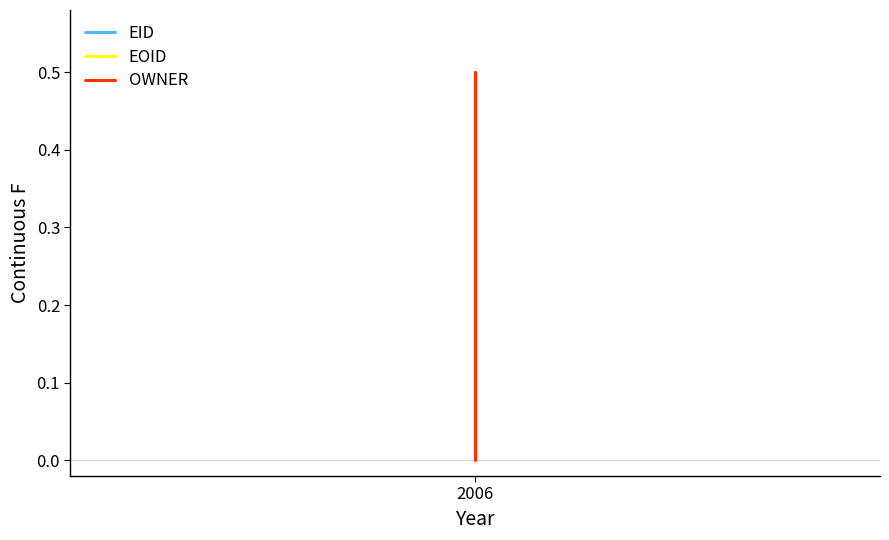

What is the sum of all OWNER values?

2.0